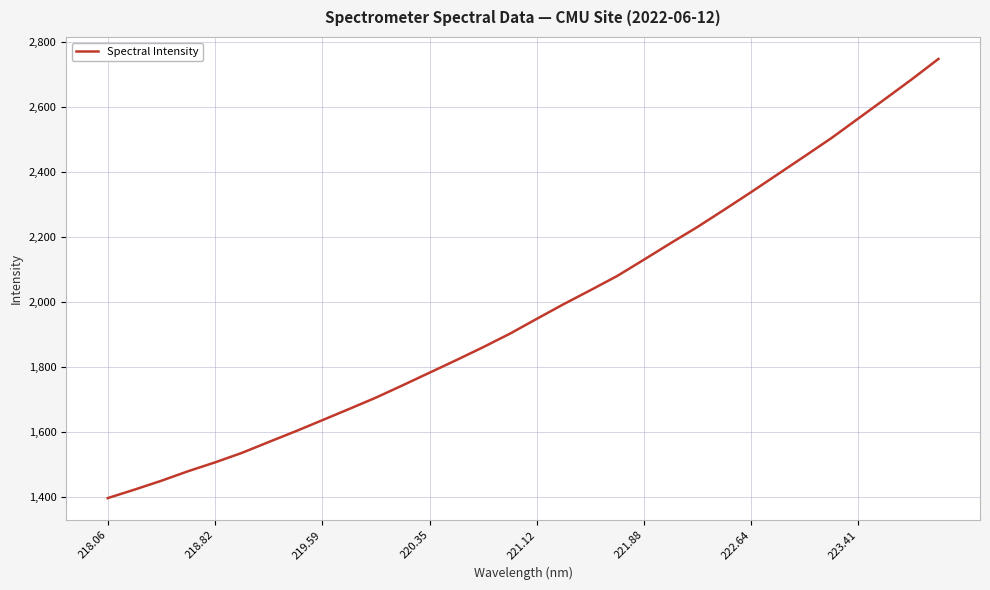

What is the maximum value shown in the chart?

2747.3